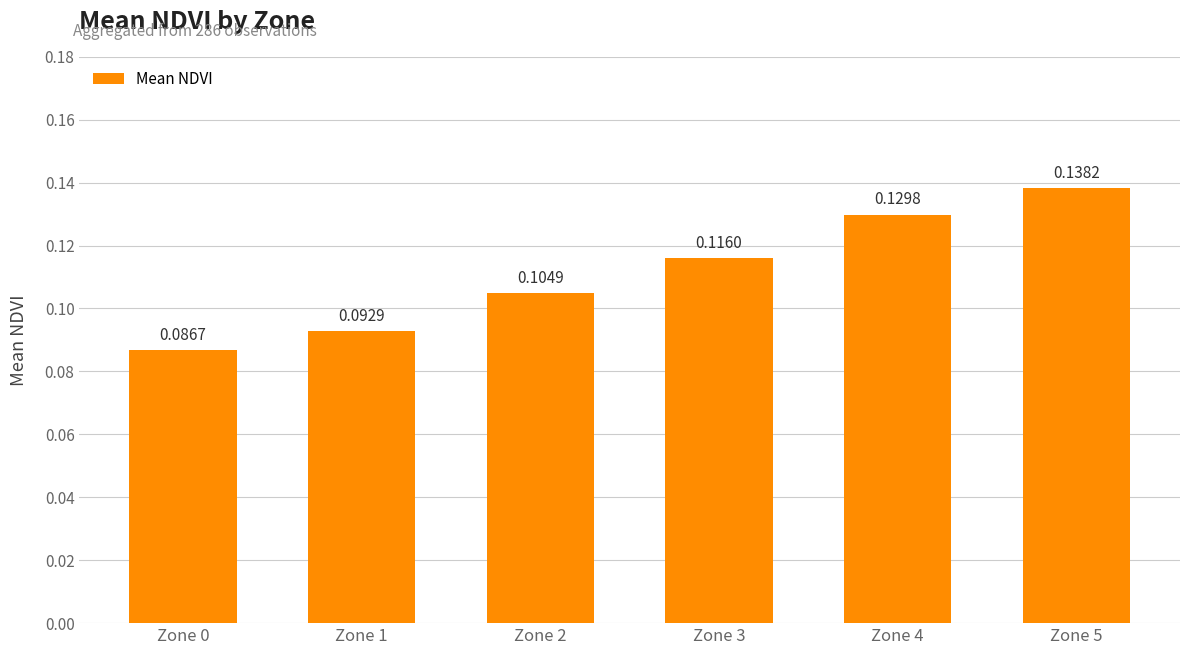

What is the sum of all values?

0.7